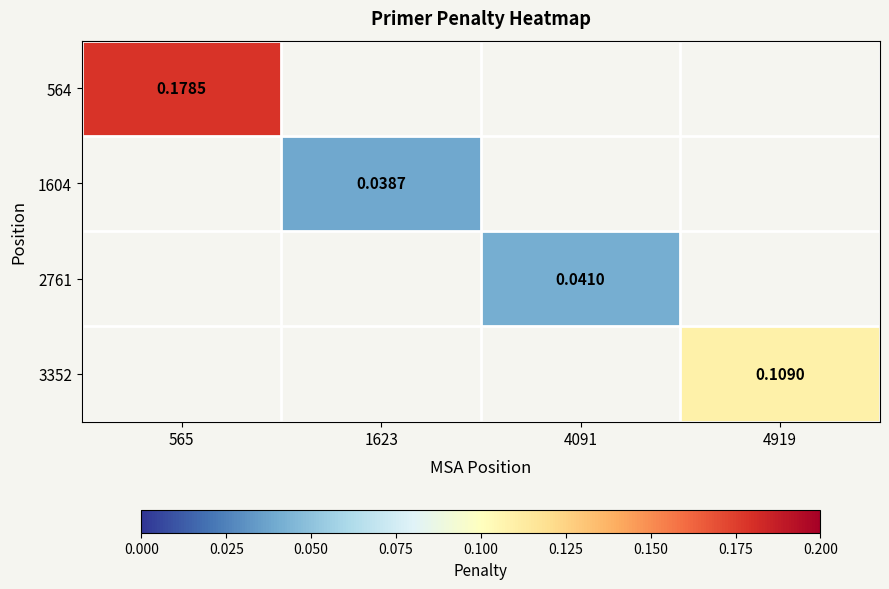

At which label does 2761 first exceed 0?

4091